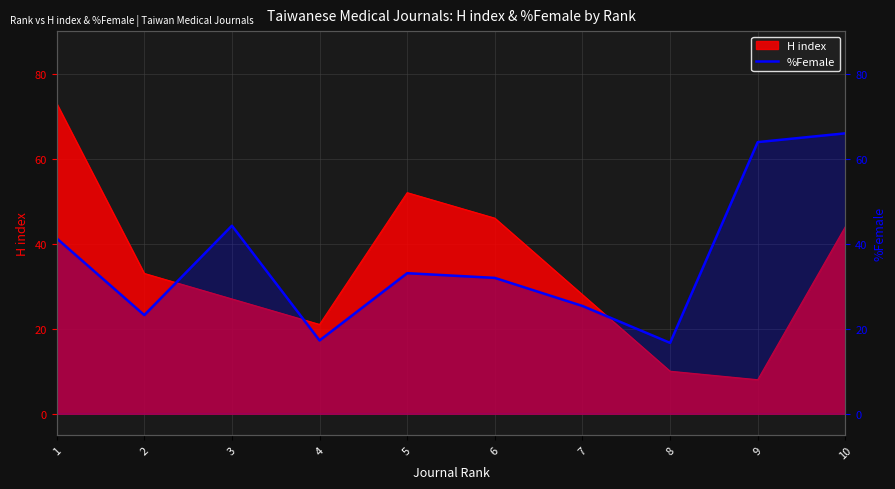

The chart shows a value of 25.4 at 7. True or false?

True